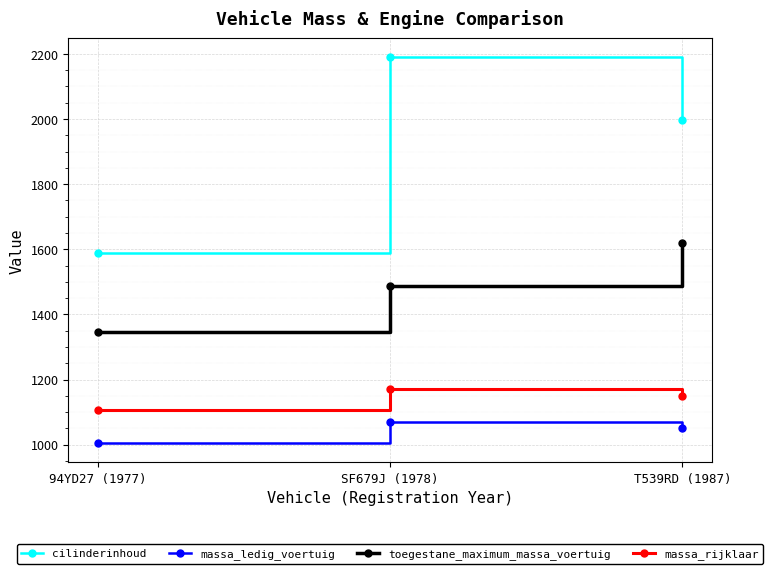

At how many categories does at least one series exceed 1522?

3